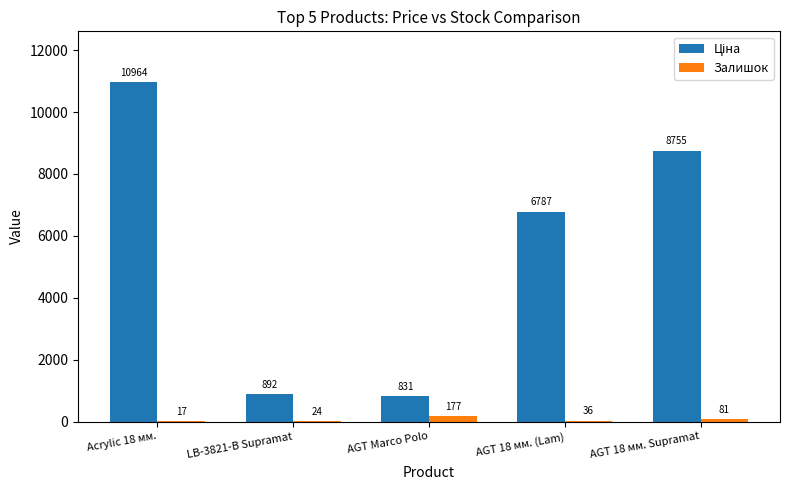

Is it true that Залишок equals 24.0 at LB-3821-В Supramat?

True